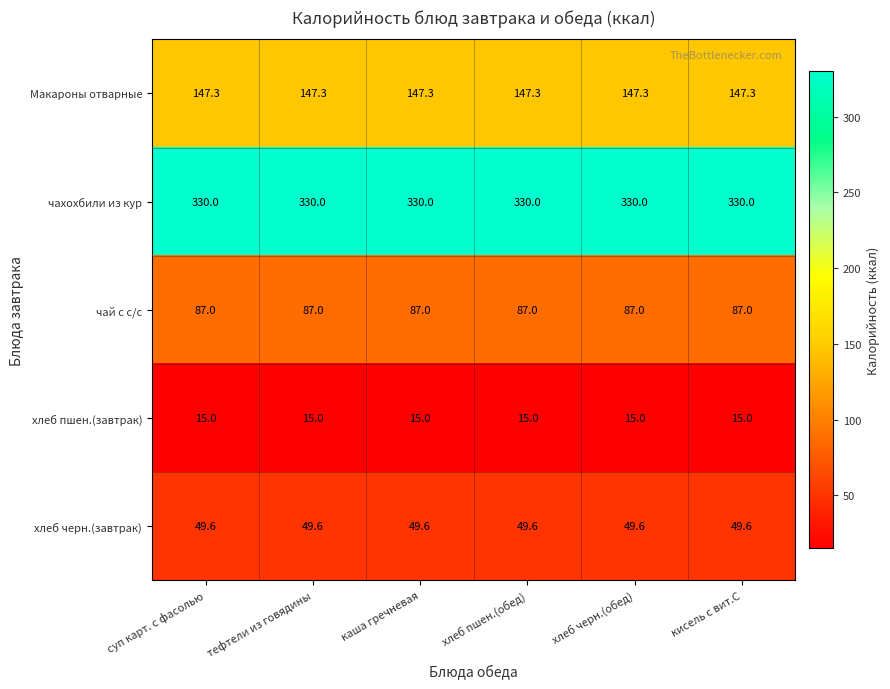

Is it true that хлеб пшен.(завтрак) equals 15.0 at каша гречневая?

True